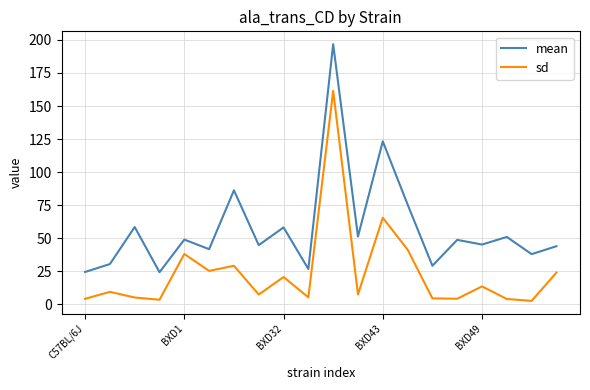

What is the difference between the maximum and minimum values in the sd series?

158.9